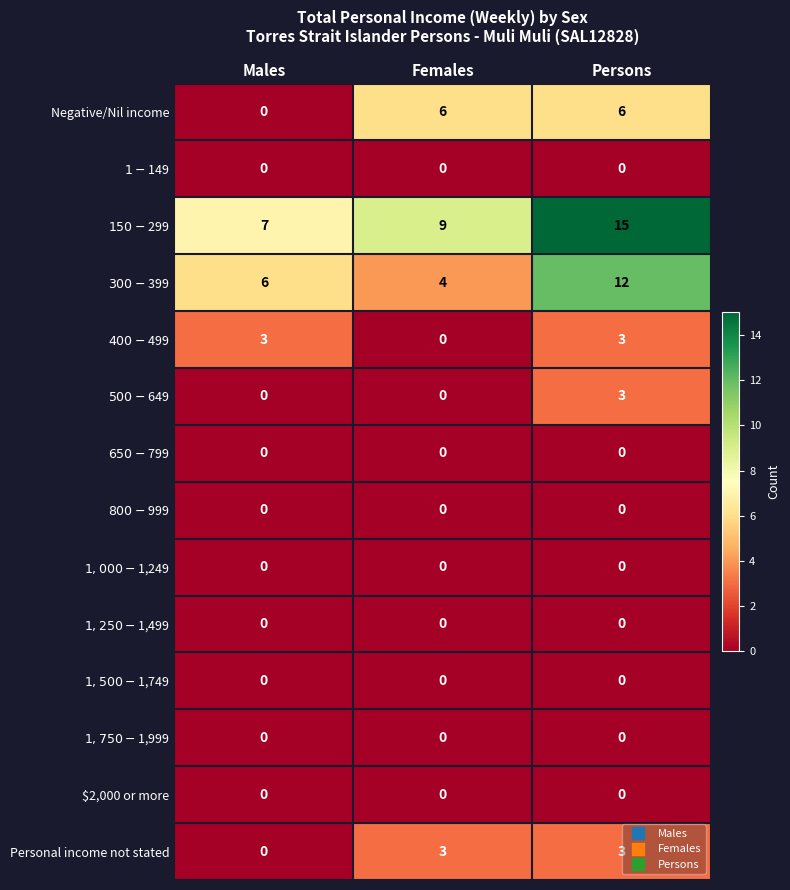

At which category does the chart reach its peak across all series?

Persons